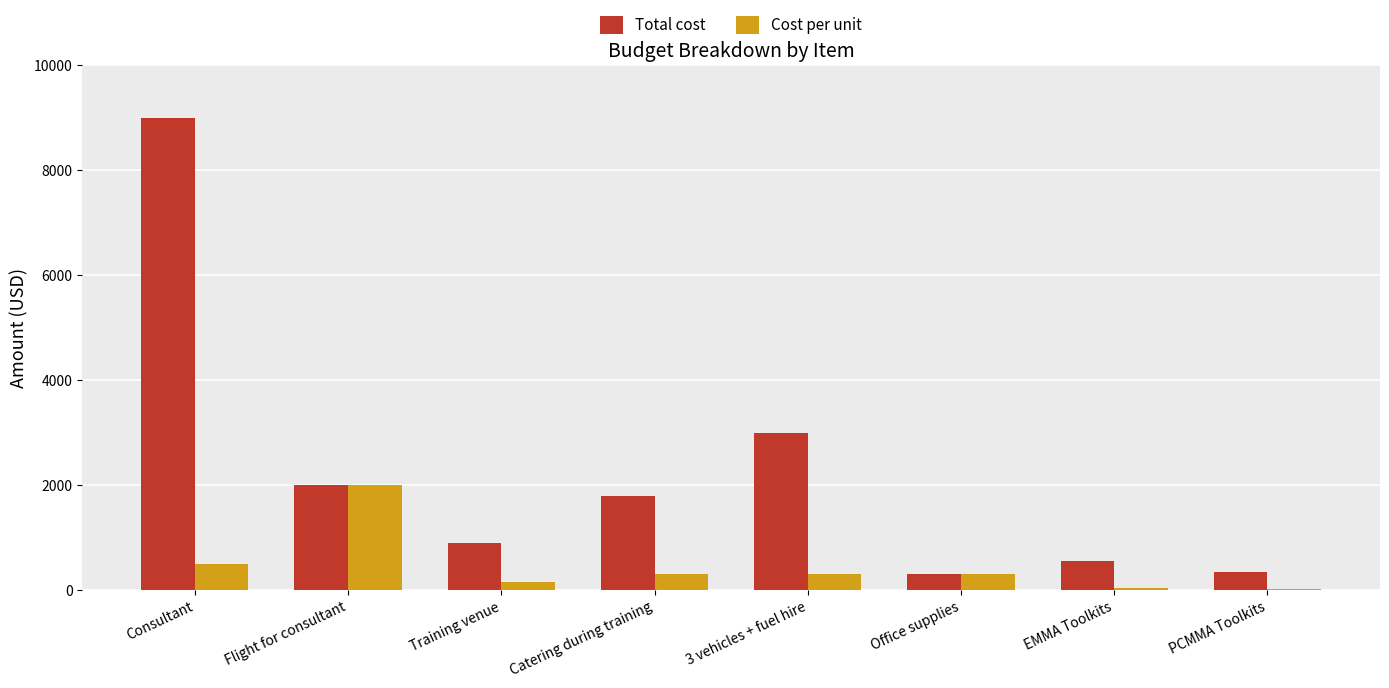

Which category has the highest value in the Total cost series?

Consultant